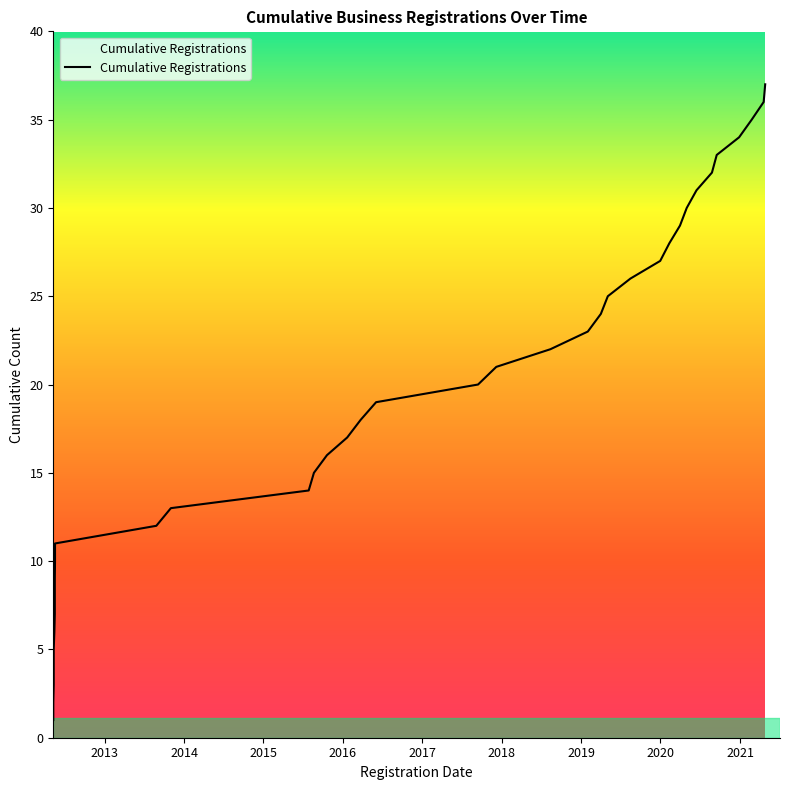

What is the label of the 12th point from the right?

2019-08-16